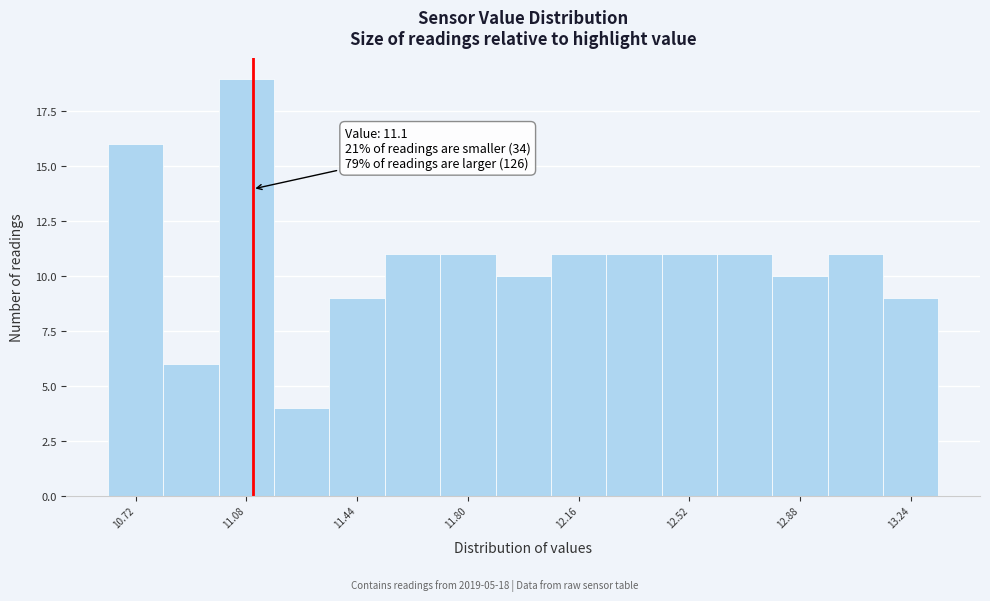

Around what value on the x-axis is the tallest bar? Give the approximate position of its centre, as read against the axis.

11.10